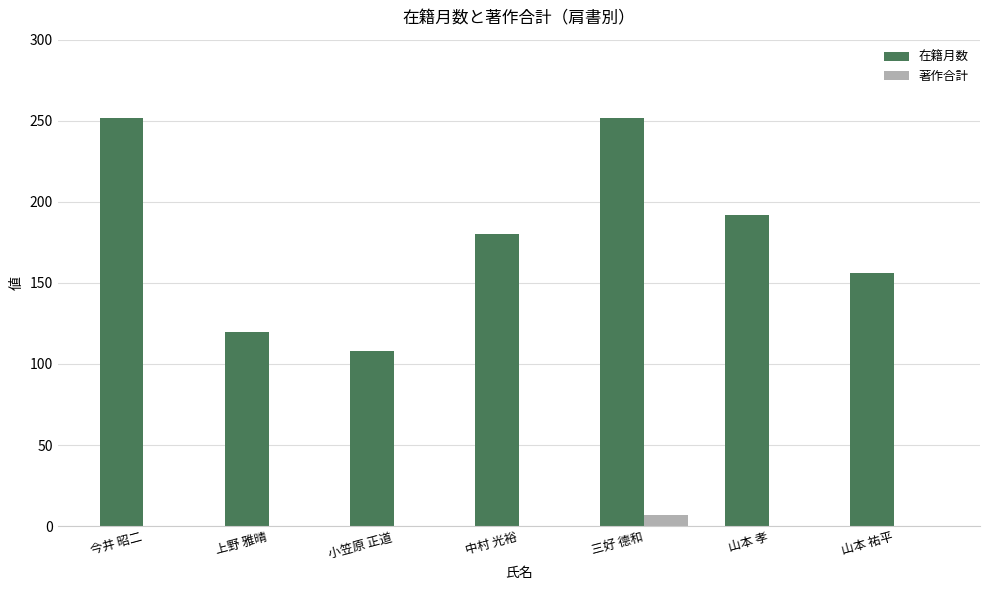

The value of 在籍月数 at 小笠原 正道 is 108. True or false?

True